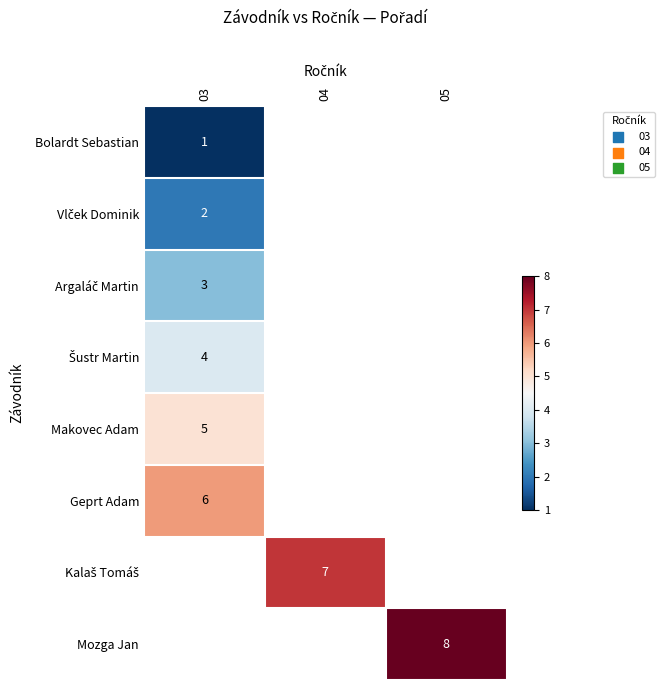

Which category has the lowest value across all series?

03